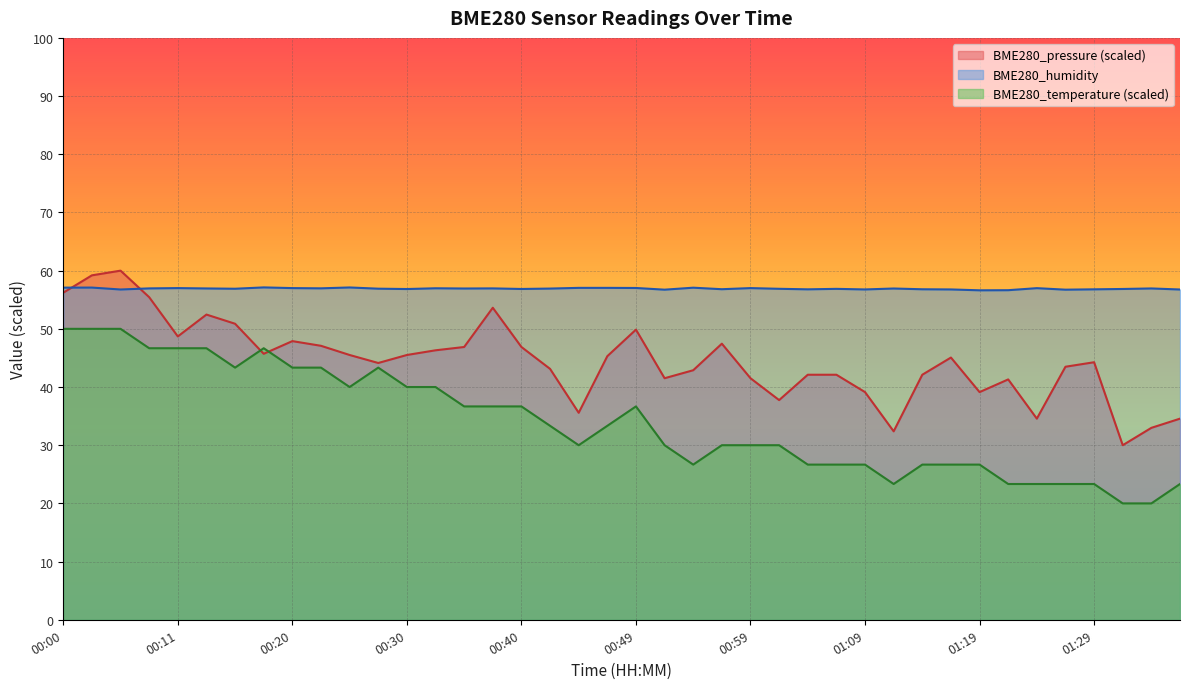

How many times do BME280_pressure and BME280_temperature cross each other?

2